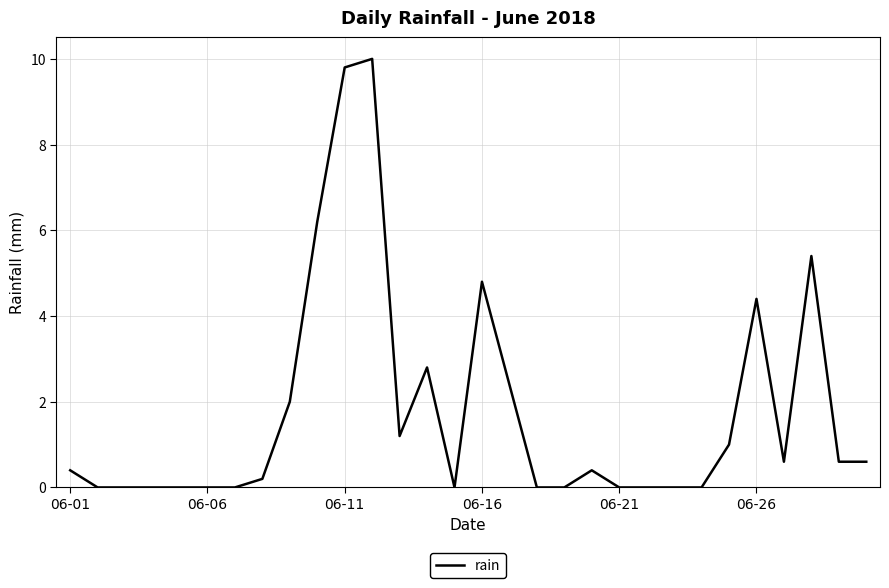

What is the difference between the maximum and minimum values?

10.0